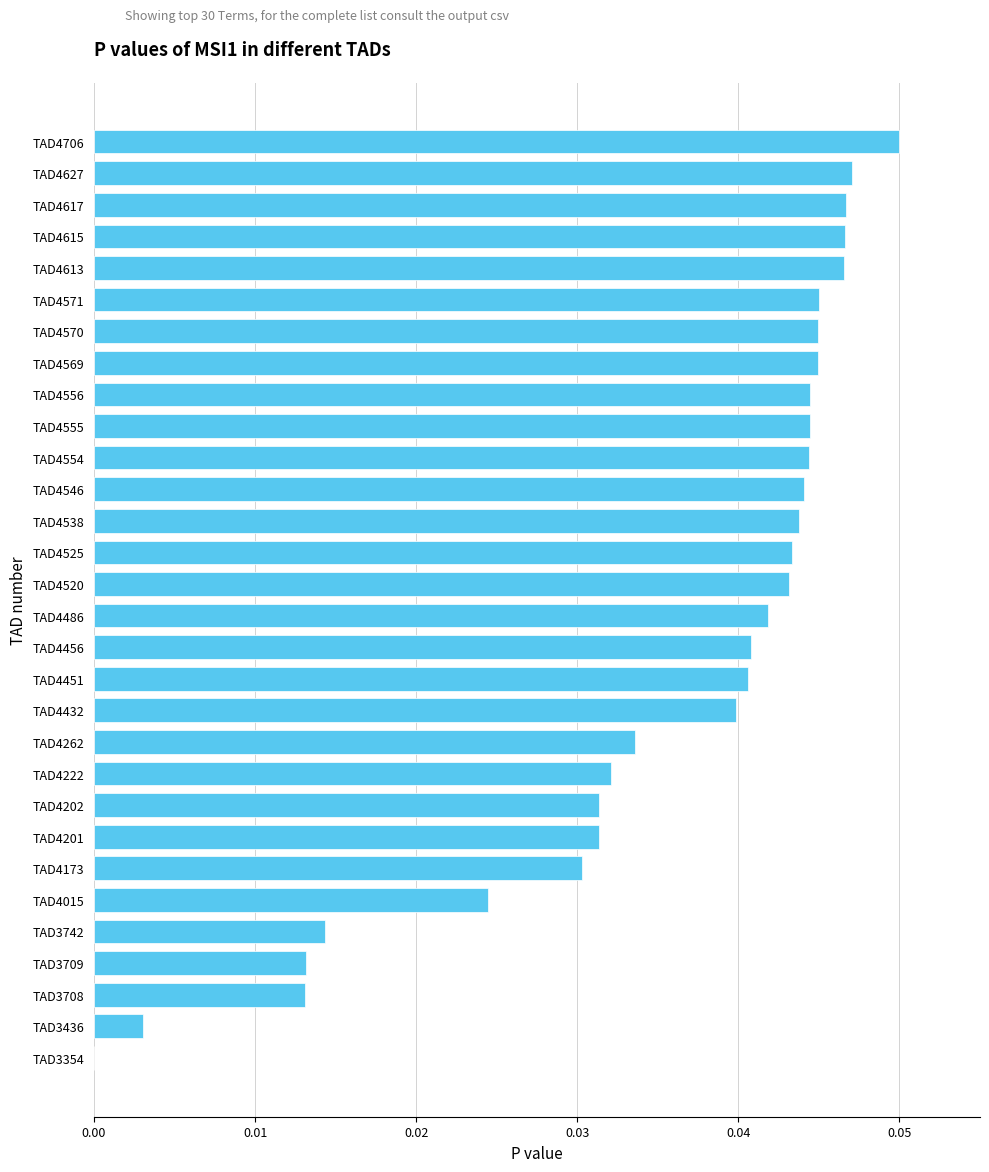

Which category has the highest value across all series?

TAD4706